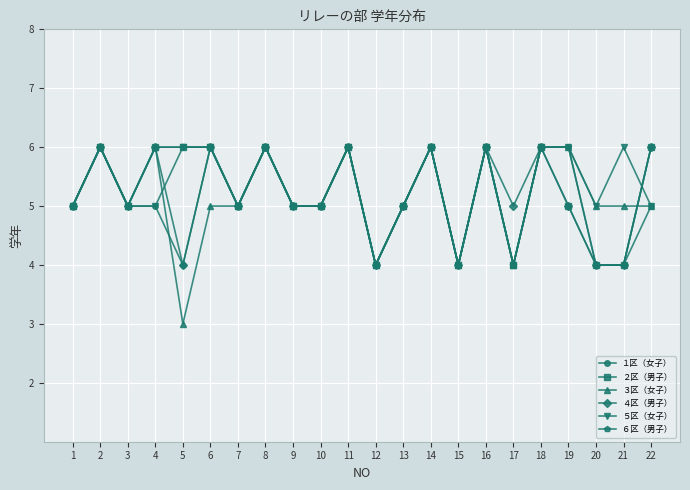

Reading left to right, list all the values displayed in this chart.

１区（女子）: 5	6	5	5	4	6	5	6	5	5	6	4	5	6	4	6	4	6	6	4	4	5
２区（男子）: 5	6	5	6	6	6	5	6	5	5	6	4	5	6	4	6	4	6	5	4	4	6
３区（女子）: 5	6	5	6	3	5	5	6	5	5	6	4	5	6	4	6	4	6	6	5	5	5
４区（男子）: 5	6	5	6	4	6	5	6	5	5	6	4	5	6	4	6	5	6	5	4	4	6
５区（女子）: 5	6	5	5	6	6	5	6	5	5	6	4	5	6	4	6	4	6	6	5	6	5
６区（男子）: 5	6	5	6	6	6	5	6	5	5	6	4	5	6	4	6	4	6	6	4	4	6